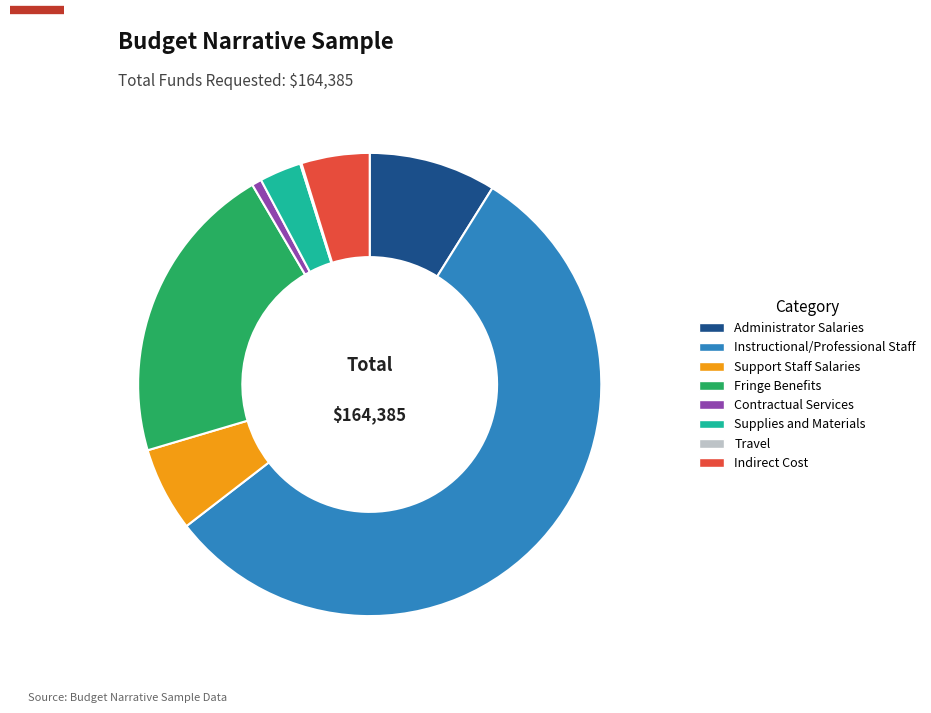

Approximately how many times larger is the value at Fringe Benefits compared to Administrator Salaries?

2.4